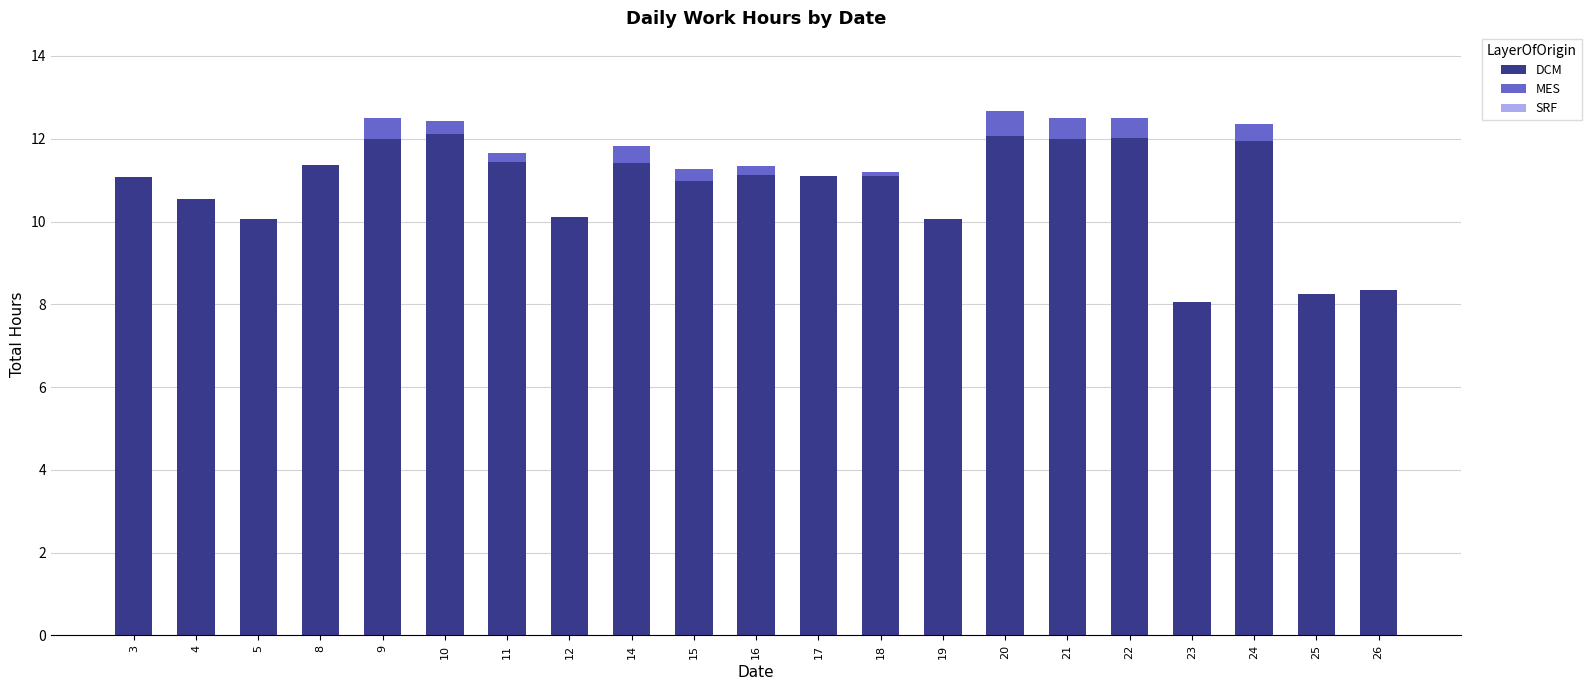

Are the bars horizontal?

No